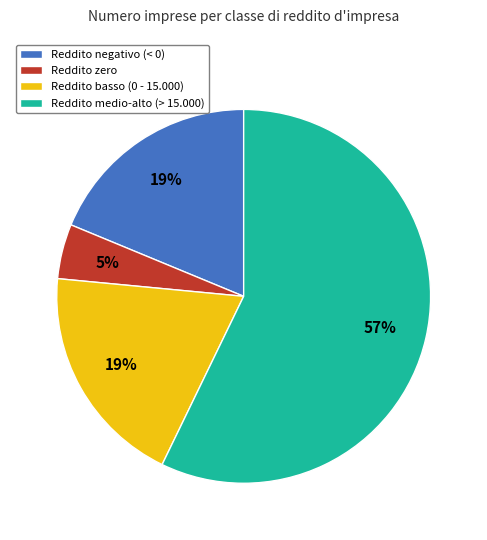

Count the number of slices in the pie.

4